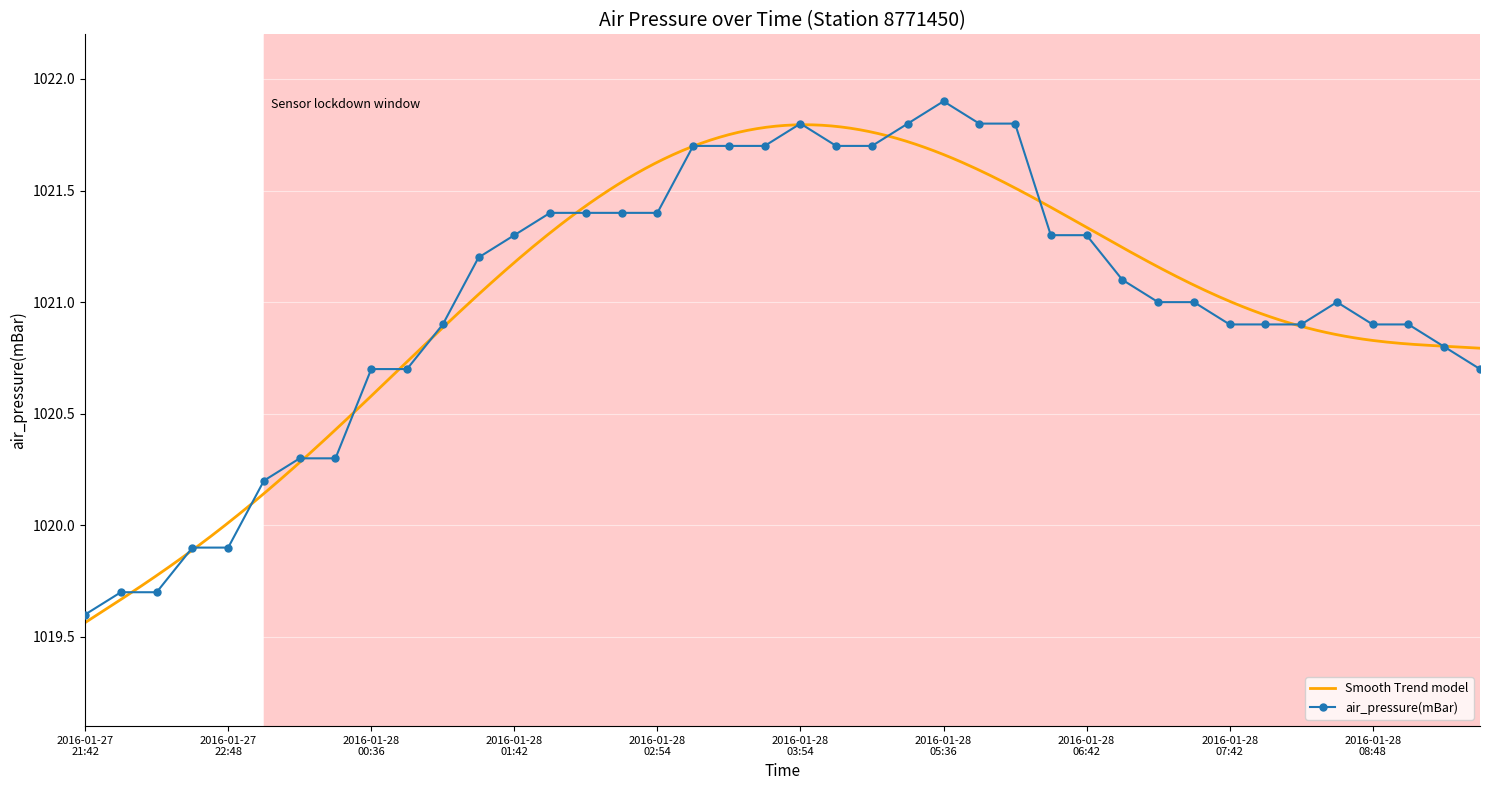

True or false: air_pressure(mBar) has more than 0 interior local peaks.

True